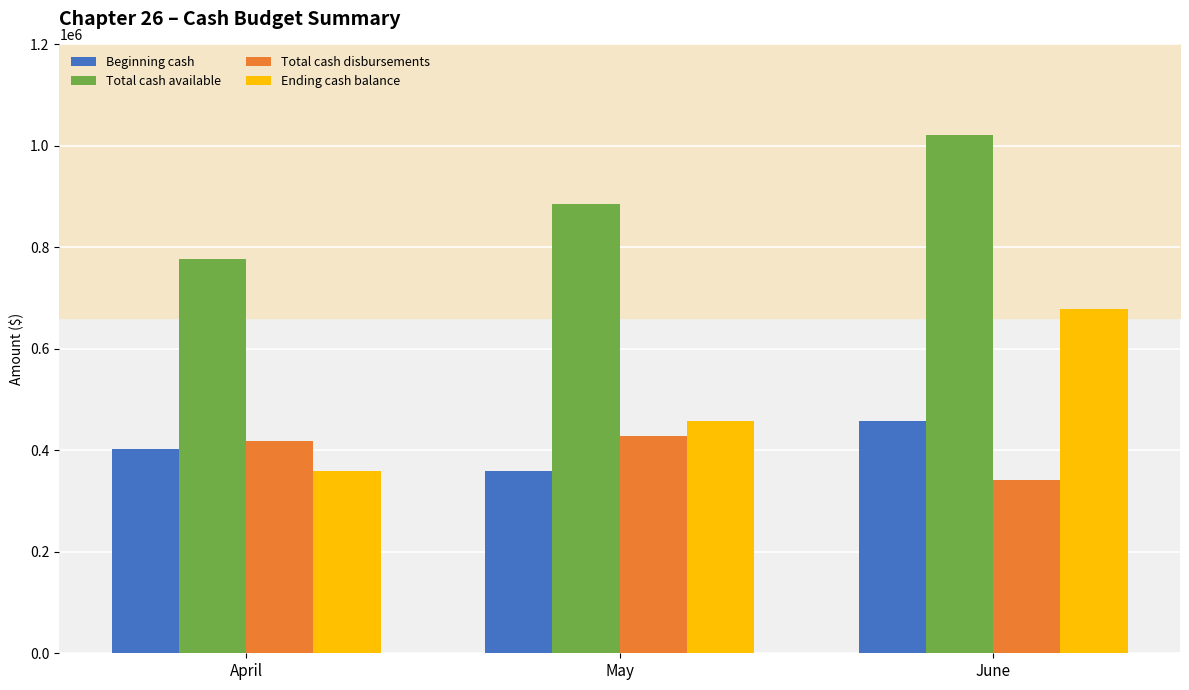

Which series changed the most between April and May?

Total cash available